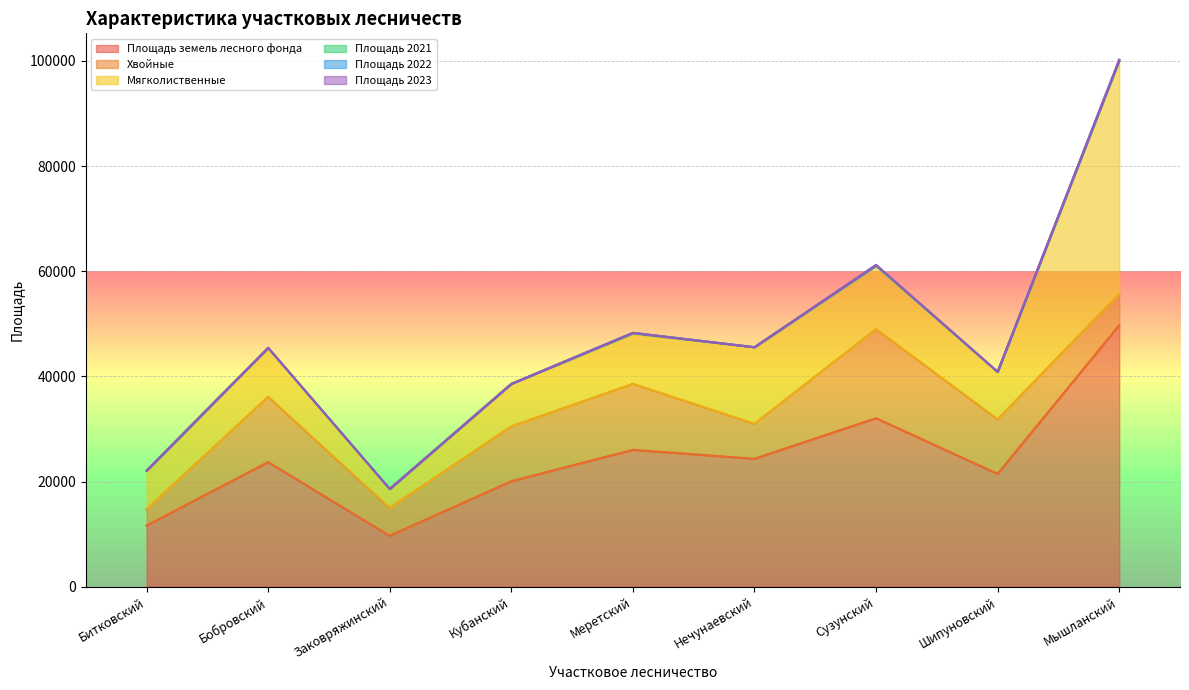

Where does the Мягколиственные series first go above 9285?

Бобровский